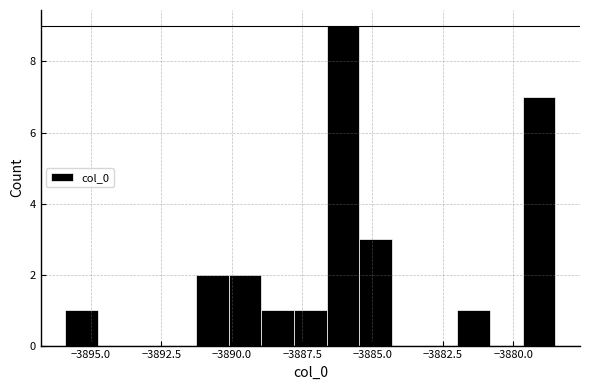

Around what value on the x-axis is the tallest bar? Give the approximate position of its centre, as read against the axis.

-3886.0